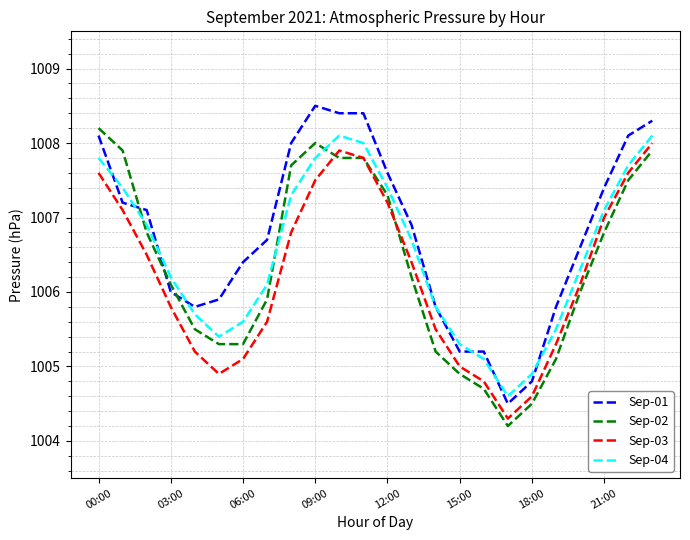

Which series has the largest total across all categories?

Sep-01